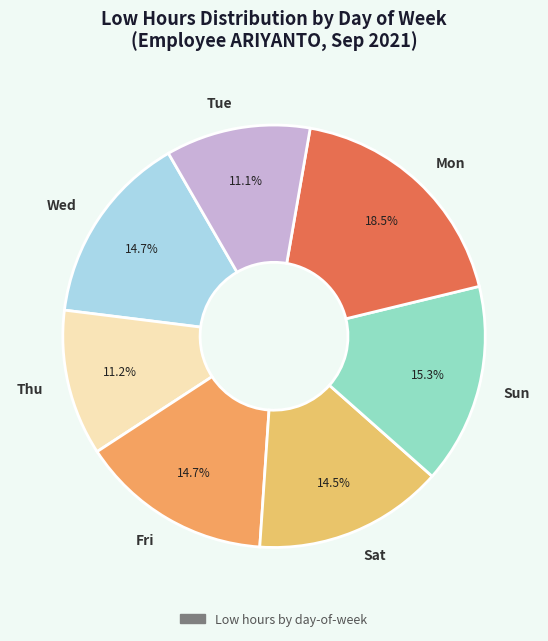

Does Wed account for over 50% of the chart?

No